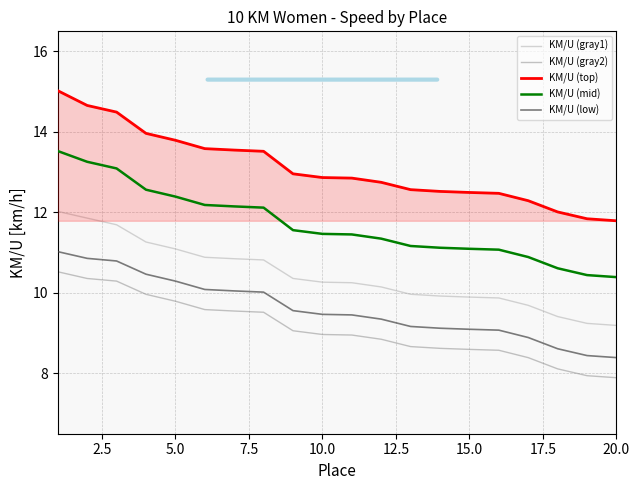

What is the highest value of the KM/U (top) series?

15.0